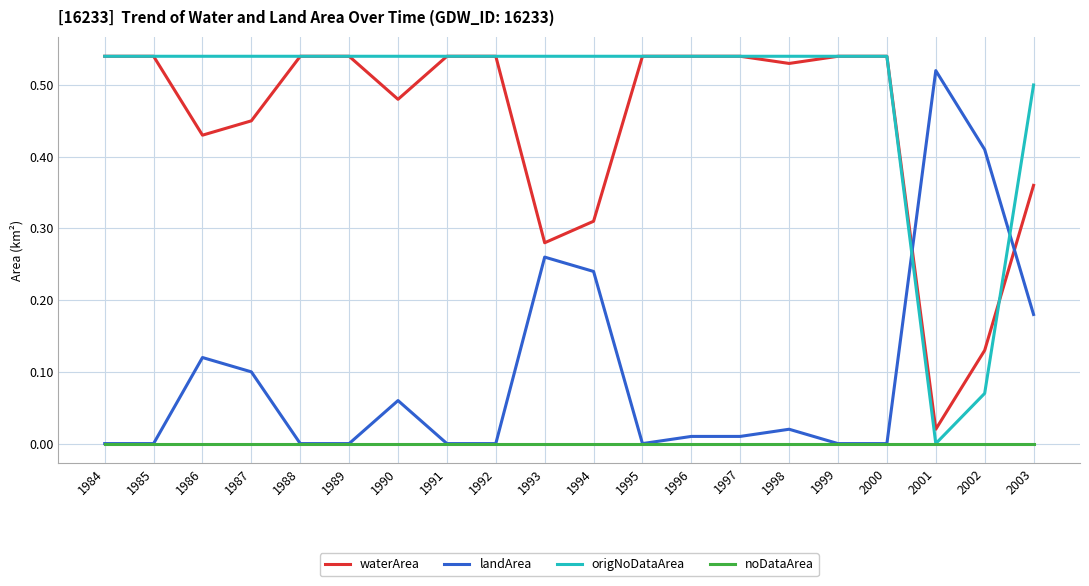

At 1994, list the series in order from smallest to largest.

noDataArea, landArea, waterArea, origNoDataArea